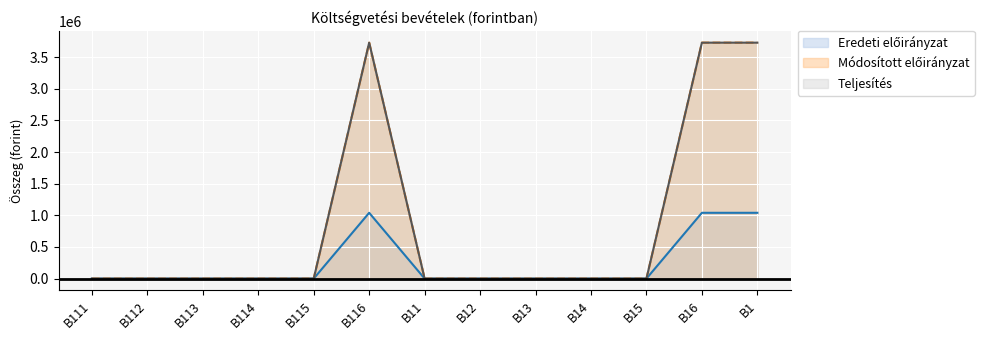

At which category is the sum across all series the highest?

B116